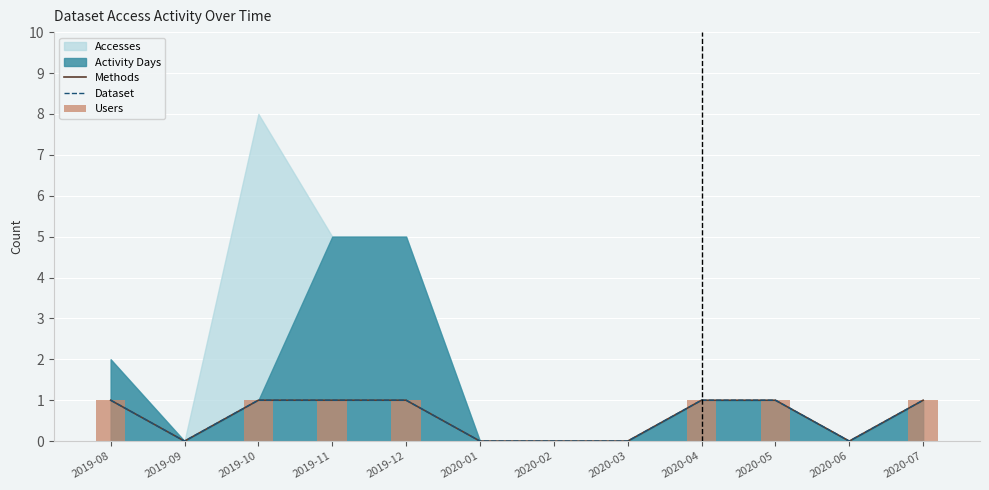

How many Users values are between 0 and 1?

12